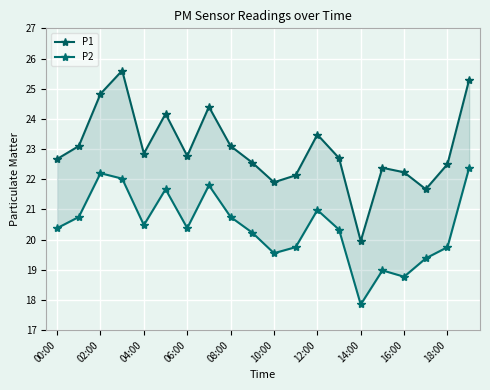

Where is P2 nearest to the value 20?

18:00